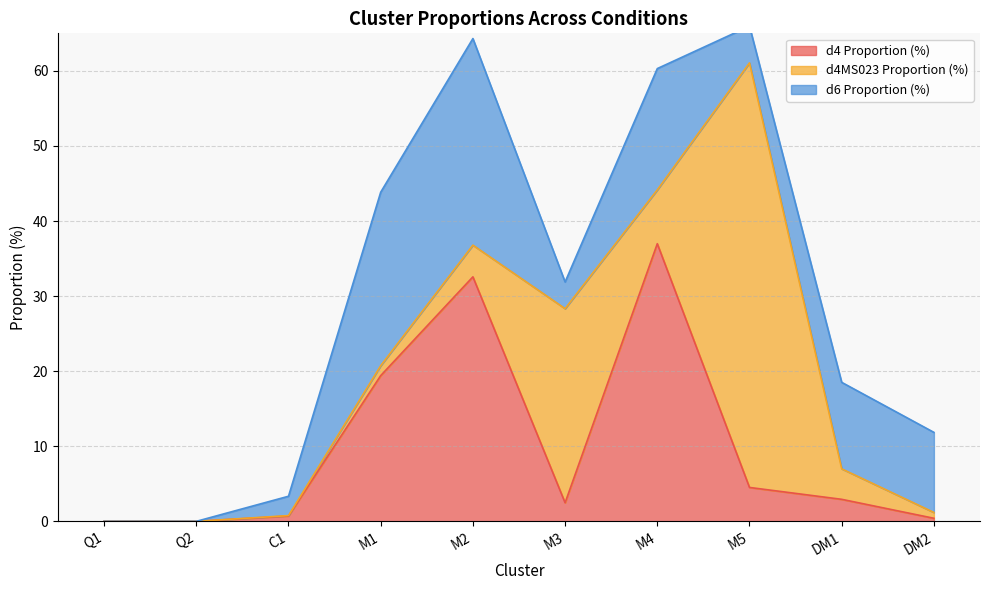

What is the maximum value for d4 Proportion (%)?

37.0